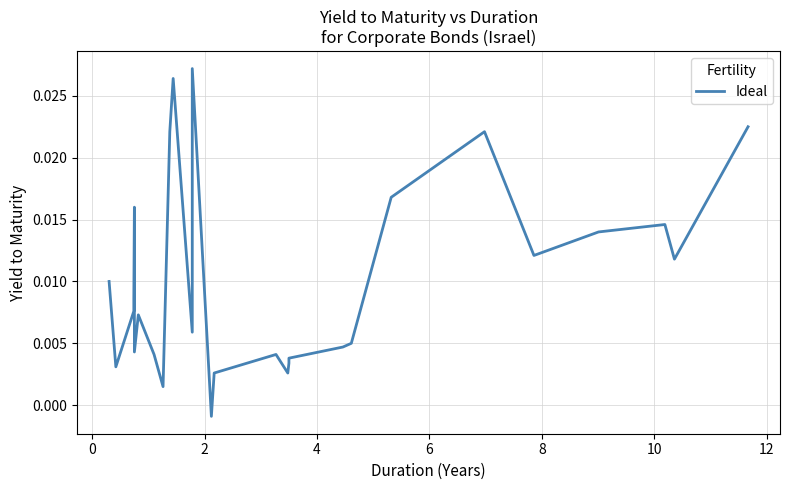

Does the chart display data point markers on the line(s)?

No